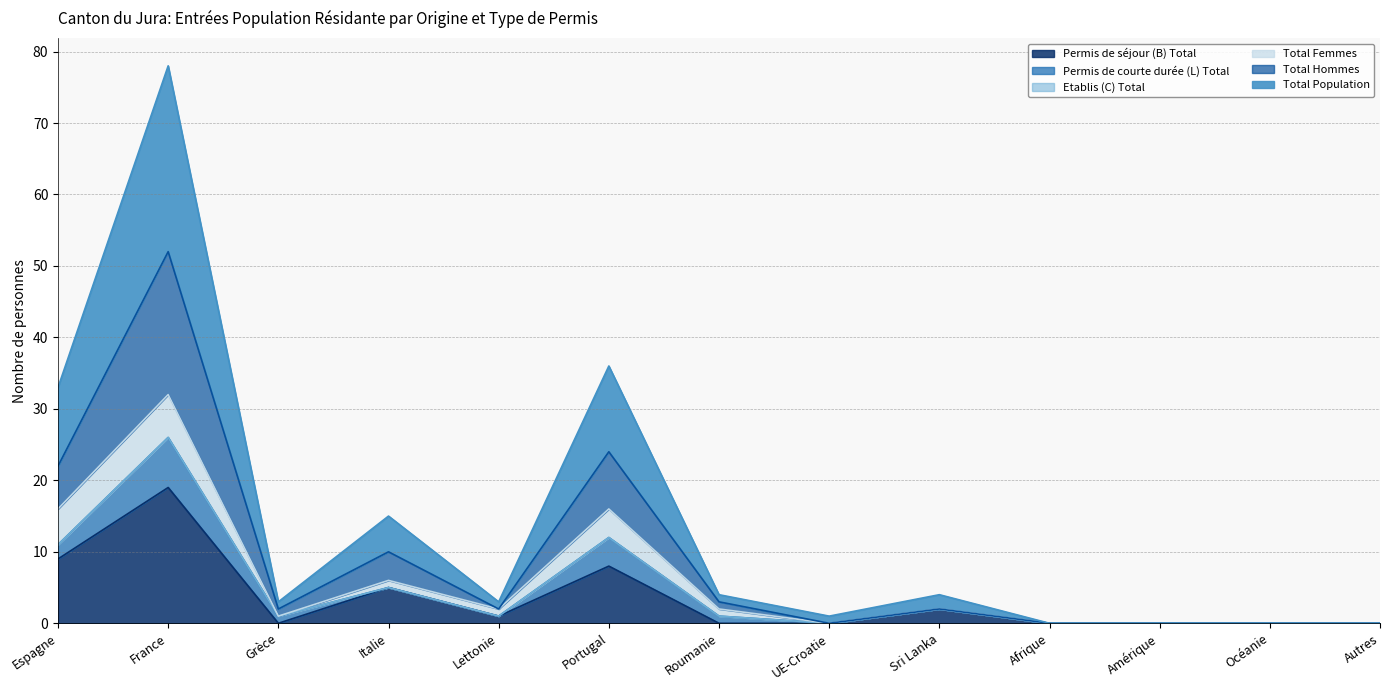

What position from the right is Autres?

1